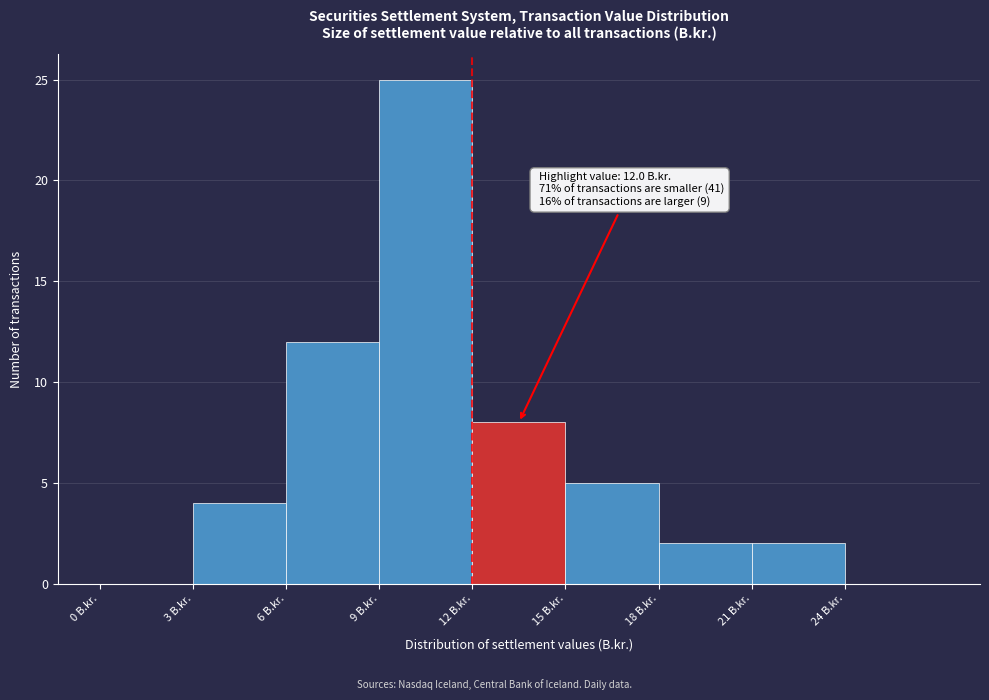

Over which range of the x-axis is the bar tallest?

9 to 12